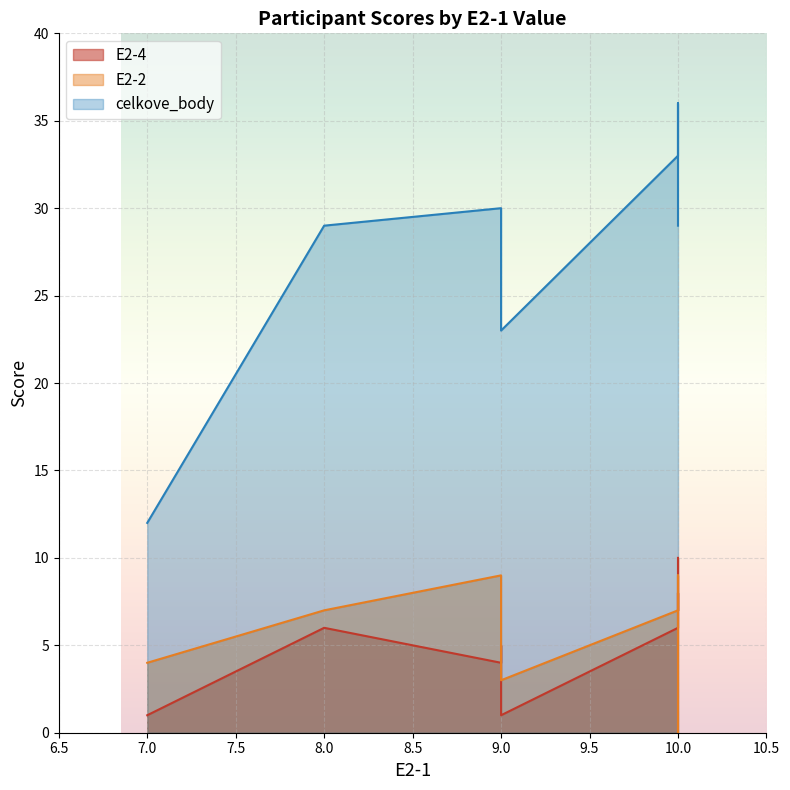

Where is the first local minimum for E2-2?

9